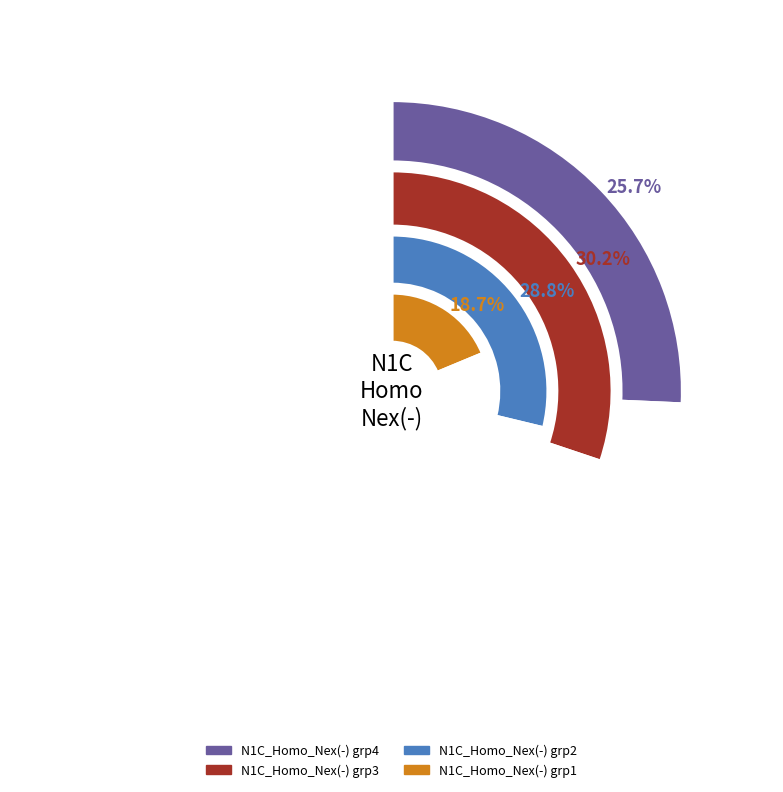

Does any single category account for the majority?

No